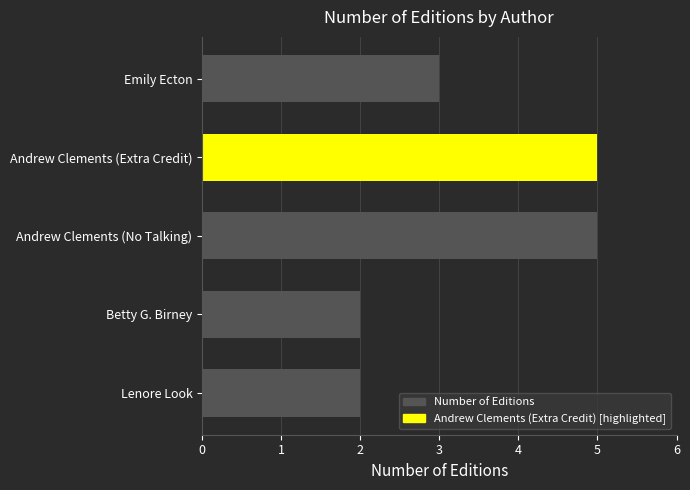

Reading top to bottom, what are all the values shown in this chart?

Emily Ecton=3	Andrew Clements (Extra Credit)=5	Andrew Clements (No Talking)=5	Betty G. Birney=2	Lenore Look=2